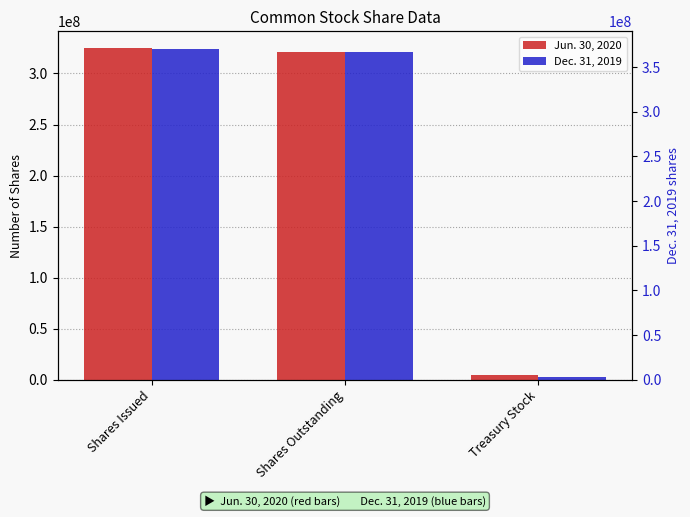

What is the difference between the maximum and minimum values in the Jun. 30, 2020 series?

320984071